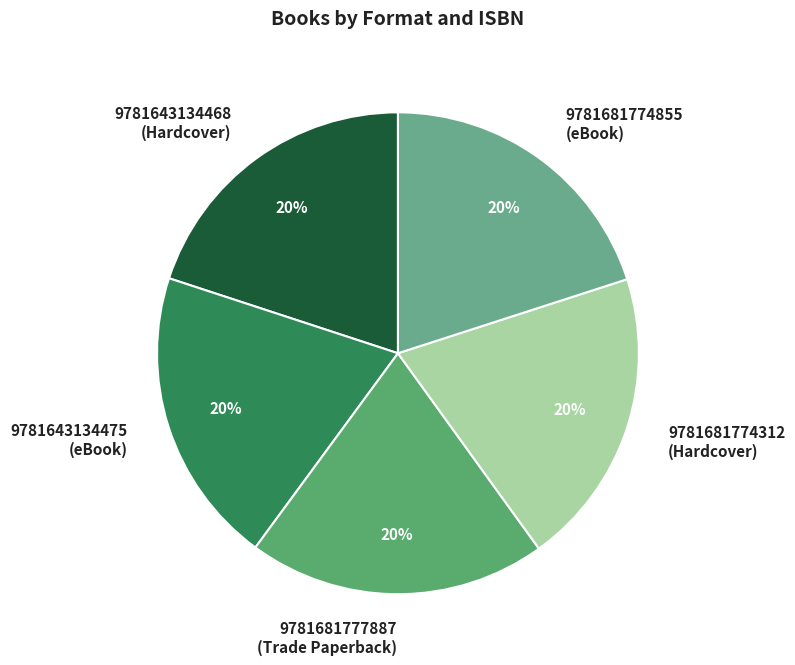

The 9781681774312 (Hardcover) slice represents 9% of the pie. True or false?

False